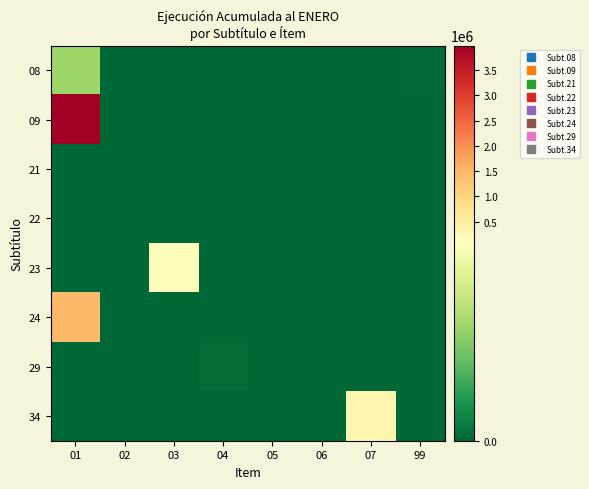

Reading right to left, extract all data points from this chart.

08: 99=889	07=0	06=0	05=0	04=0	03=0	02=237	01=42762
09: 99=0	07=0	06=0	05=0	04=0	03=0	02=0	01=3983000
21: 99=0	07=0	06=0	05=0	04=0	03=0	02=0	01=0
22: 99=0	07=0	06=0	05=0	04=0	03=0	02=0	01=0
23: 99=0	07=0	06=0	05=0	04=0	03=107836	02=0	01=0
24: 99=0	07=0	06=0	05=0	04=0	03=0	02=0	01=1478227
29: 99=0	07=0	06=0	05=0	04=1611	03=0	02=0	01=0
34: 99=0	07=293226	06=0	05=0	04=0	03=0	02=0	01=0